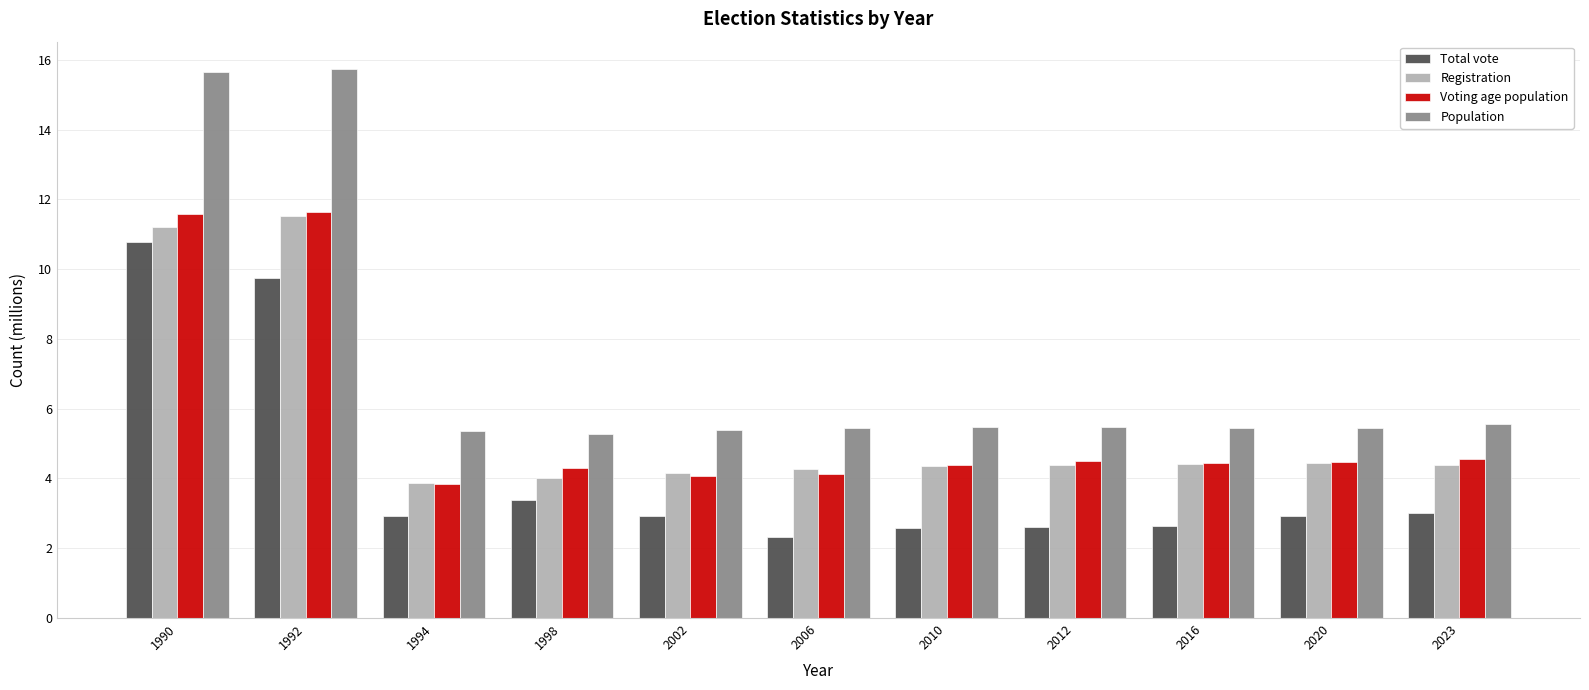

What is the maximum value for Total vote?

10.8